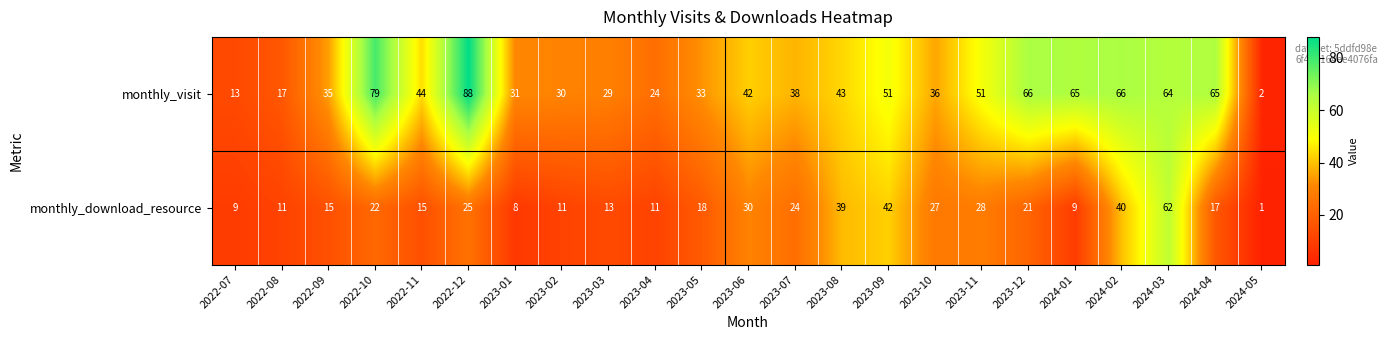

What value does the monthly_visit series have at 2023-07?

38